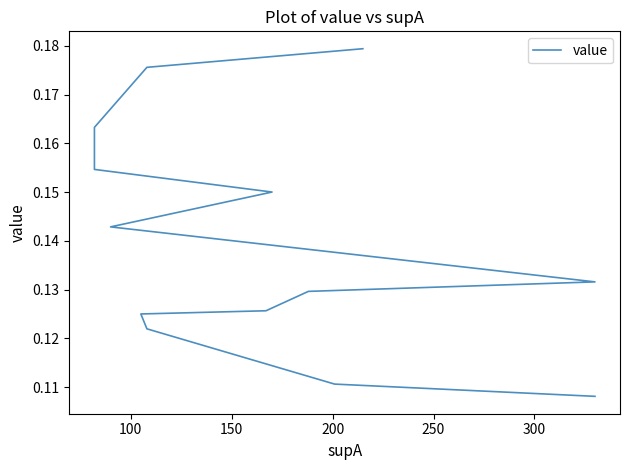

What is the smallest value displayed?

0.1